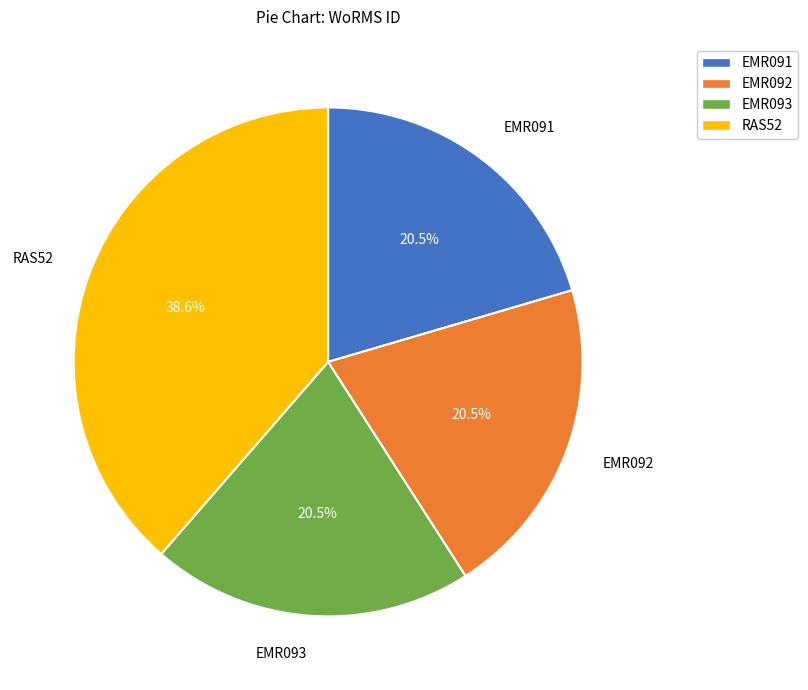

Which category has the biggest portion of the pie?

RAS52